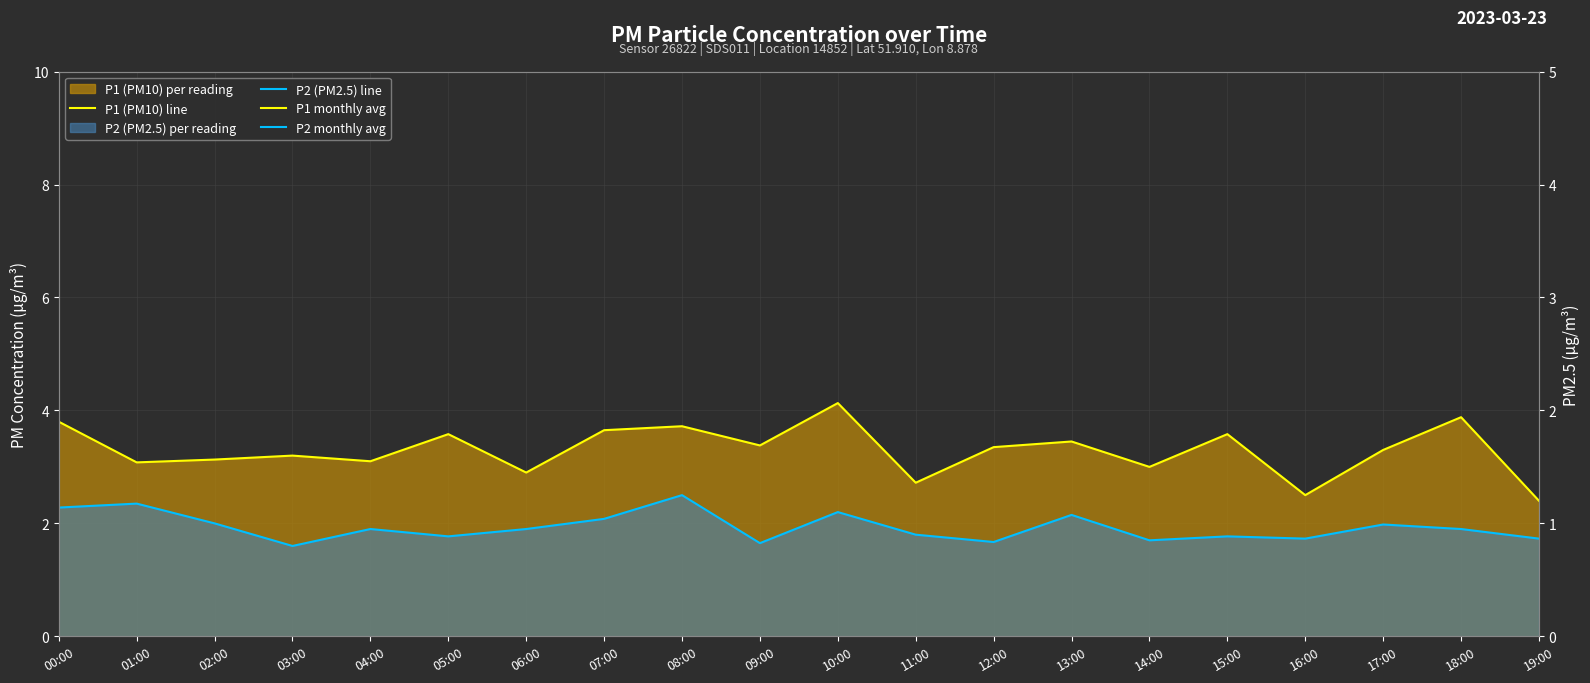

At which category is the sum across all series the highest?

10:00